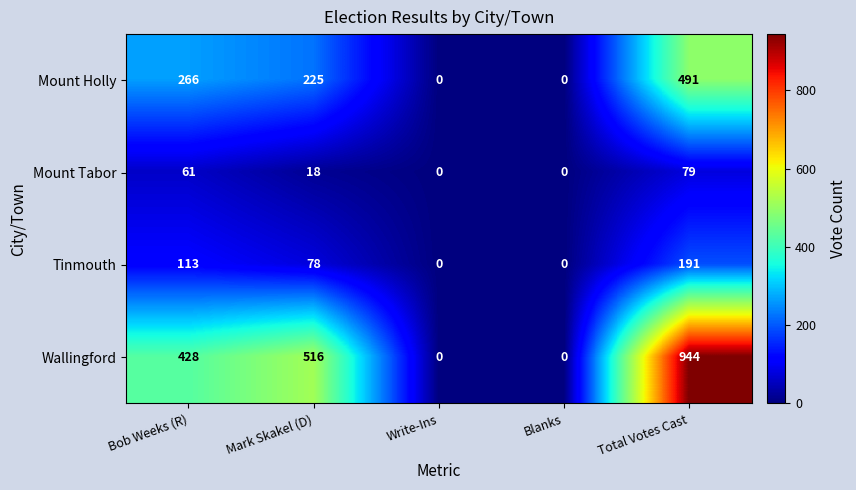

Rank the series by their maximum value, from lowest to highest.

Mount Tabor, Tinmouth, Mount Holly, Wallingford